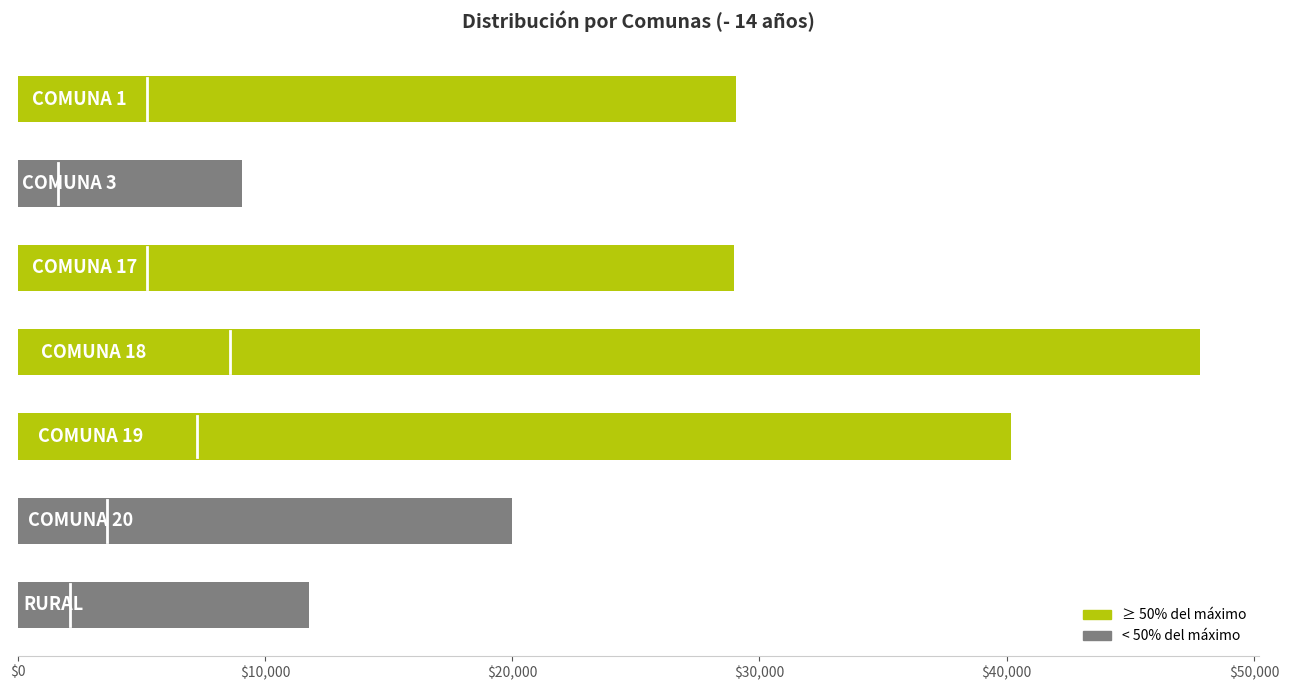

What is the greatest value displayed?

47803.0